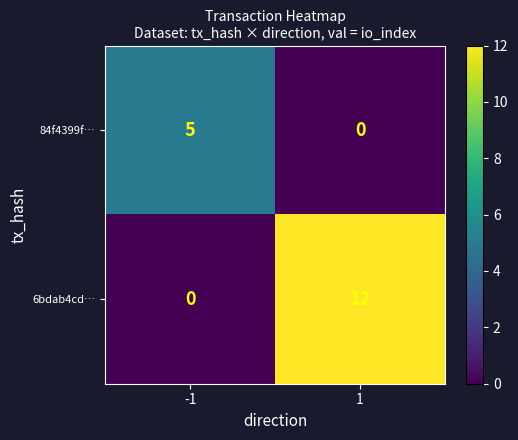

What is the total value across all series at 1?

12